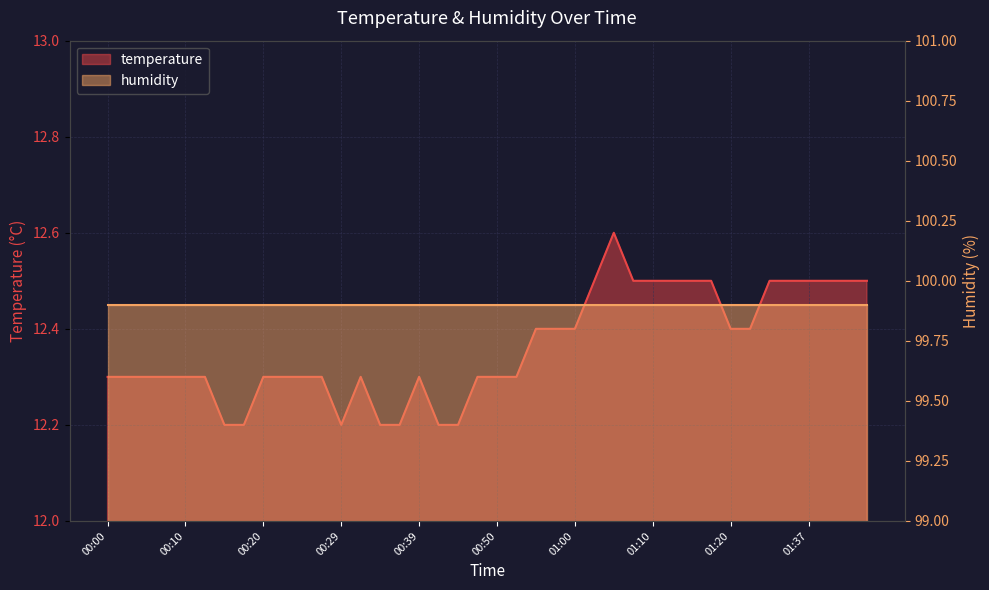

Which category has the lowest value across all series?

00:15